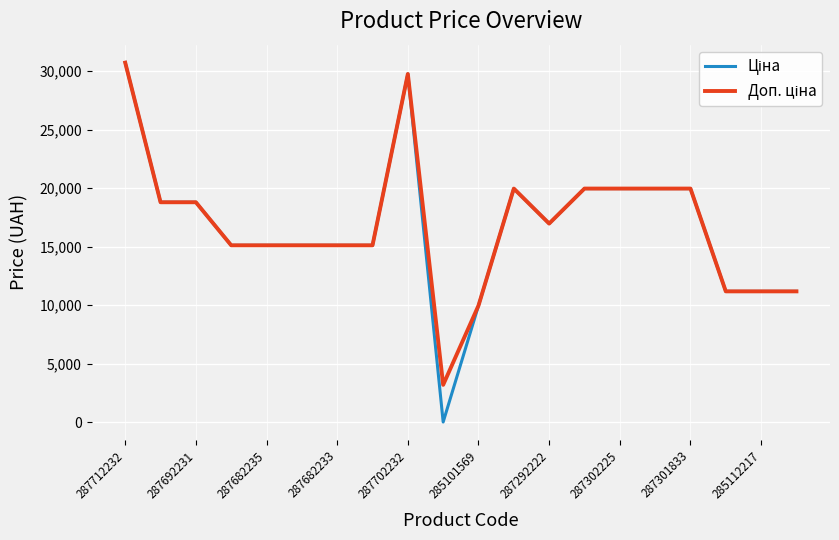

At how many categories does at least one series exceed 18218?

9